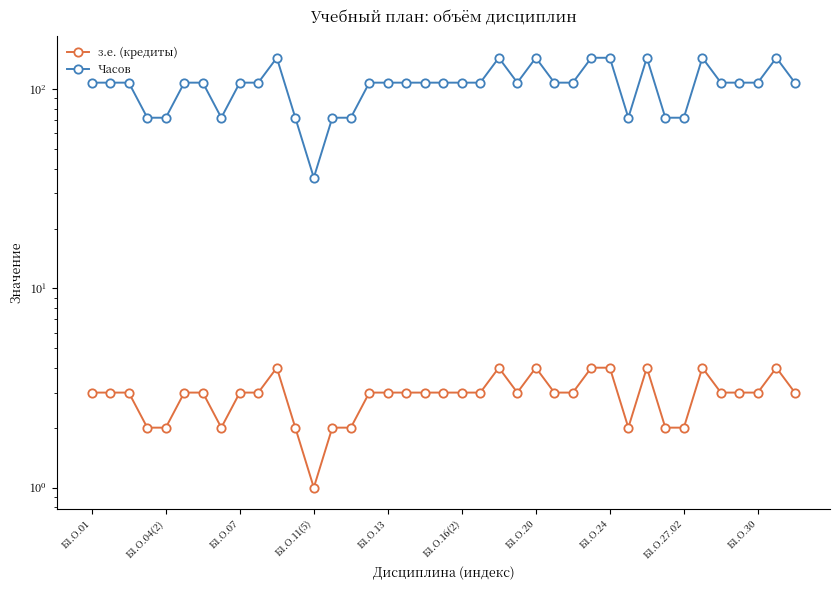

What is the difference between the maximum and second lowest values in the з.е. (кредиты) series?

2